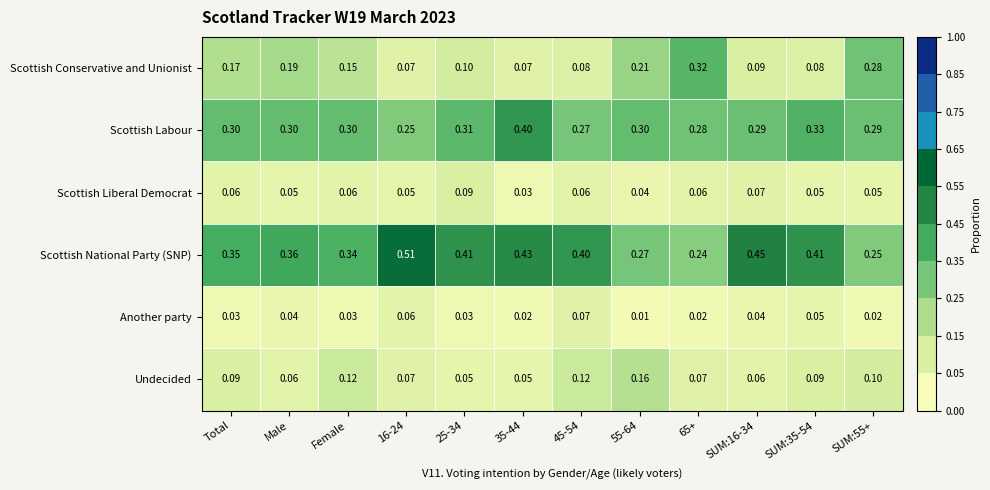

Which series has the widest spread of values?

Scottish National Party (SNP)